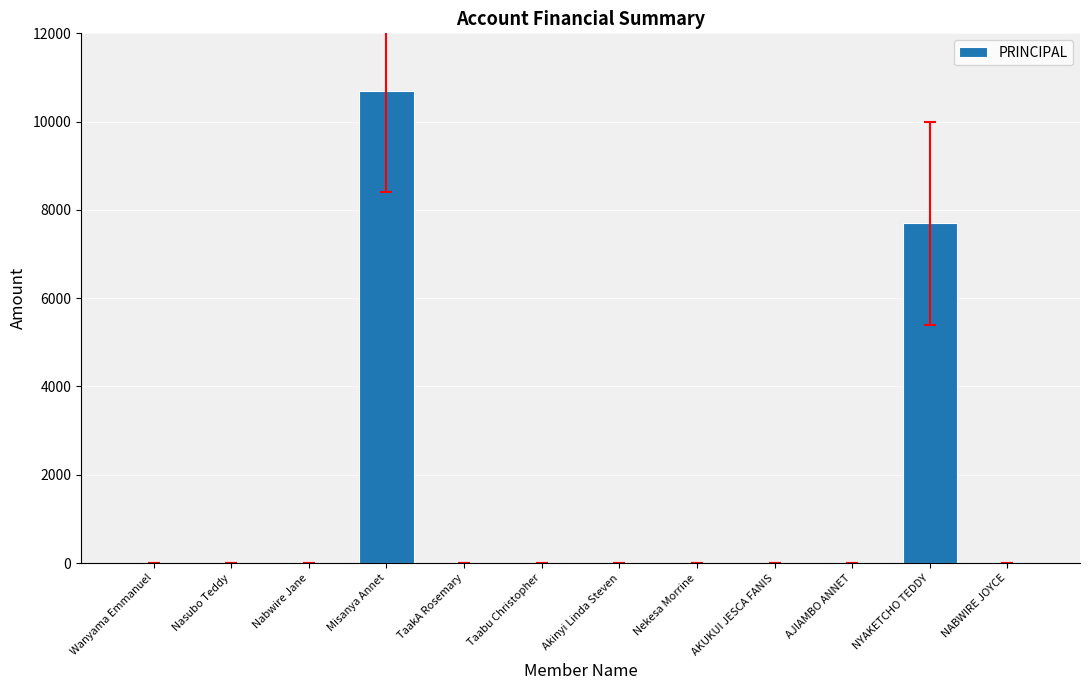

True or false: the data shows 0 at Nasubo Teddy.

True